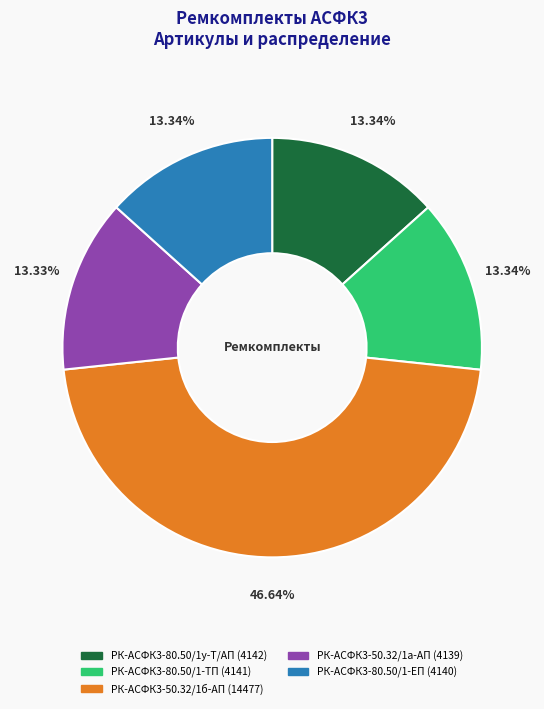

Do РК-АСФК3-80.50/1у-Т/АП and РК-АСФК3-80.50/1-ЕП together represent more than half of the pie?

No